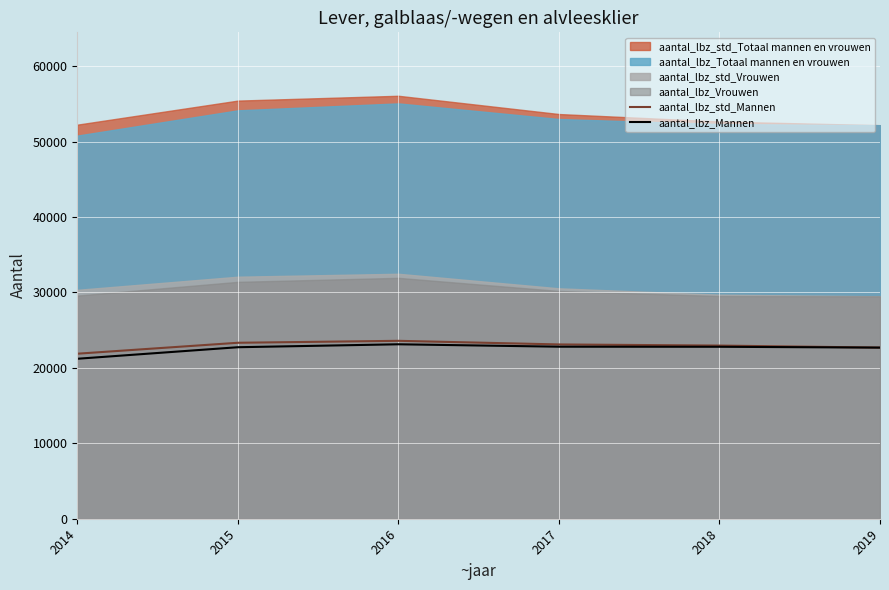

True or false: aantal_lbz_std_Mannen and aantal_lbz_Mannen cross at least once.

False